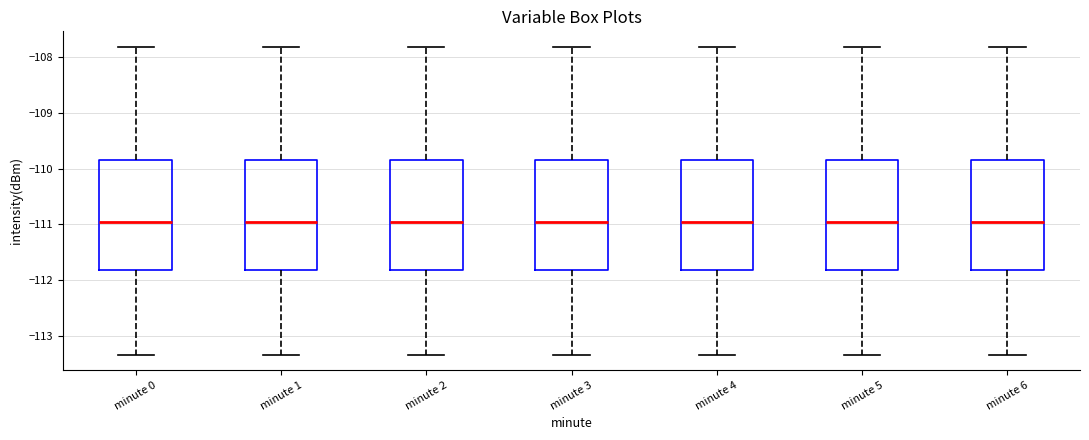

Where is the lower edge of the box for minute 0 on the y-axis? The values are not printed on the chart, so give them approximately, as read against the axis.

-111.8